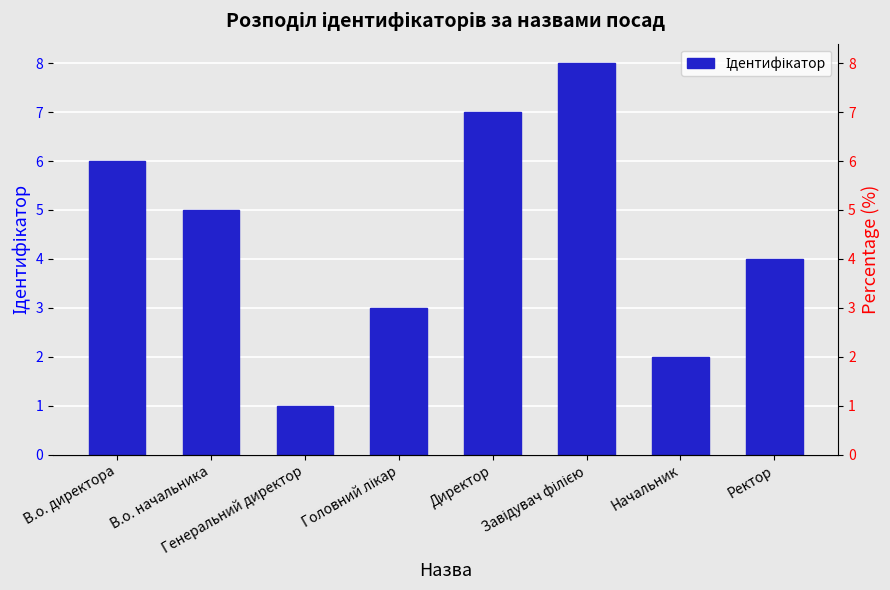

Reading left to right, transcribe all the data shown in this chart.

6	5	1	3	7	8	2	4